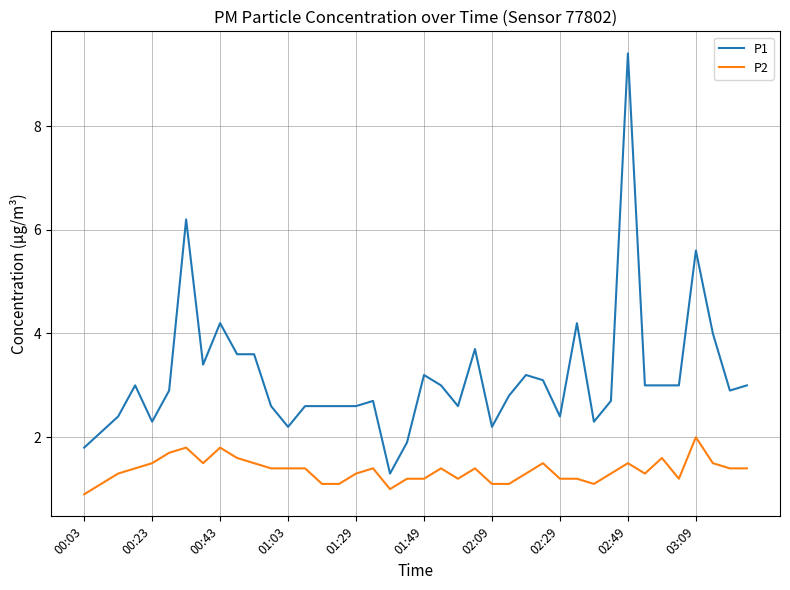

Reading left to right, list all the values displayed in this chart.

P1: 1.8	2.1	2.4	3.0	2.3	2.9	6.2	3.4	4.2	3.6	3.6	2.6	2.2	2.6	2.6	2.6	2.6	2.7	1.3	1.9	3.2	3.0	2.6	3.7	2.2	2.8	3.2	3.1	2.4	4.2	2.3	2.7	9.4	3.0	3.0	3.0	5.6	4.0	2.9	3.0
P2: 0.9	1.1	1.3	1.4	1.5	1.7	1.8	1.5	1.8	1.6	1.5	1.4	1.4	1.4	1.1	1.1	1.3	1.4	1.0	1.2	1.2	1.4	1.2	1.4	1.1	1.1	1.3	1.5	1.2	1.2	1.1	1.3	1.5	1.3	1.6	1.2	2.0	1.5	1.4	1.4